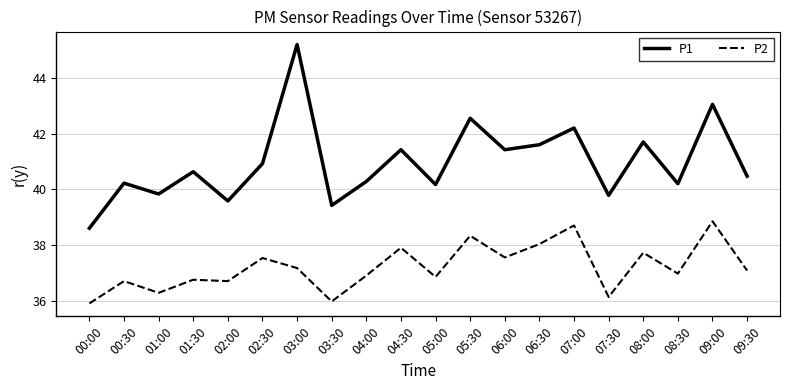

List the series in order of their peak value, lowest first.

P2, P1